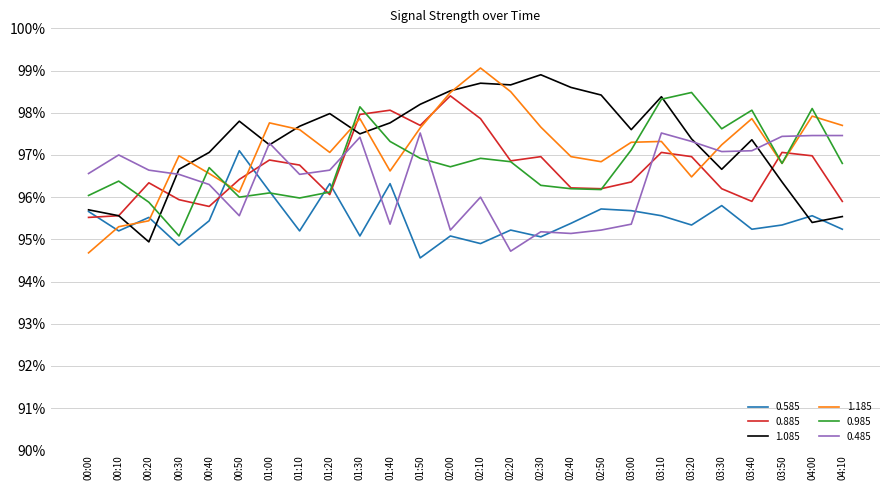

Rank the series at 00:30 from highest to lowest value.

1.185, 1.085, 0.485, 0.885, 0.985, 0.585